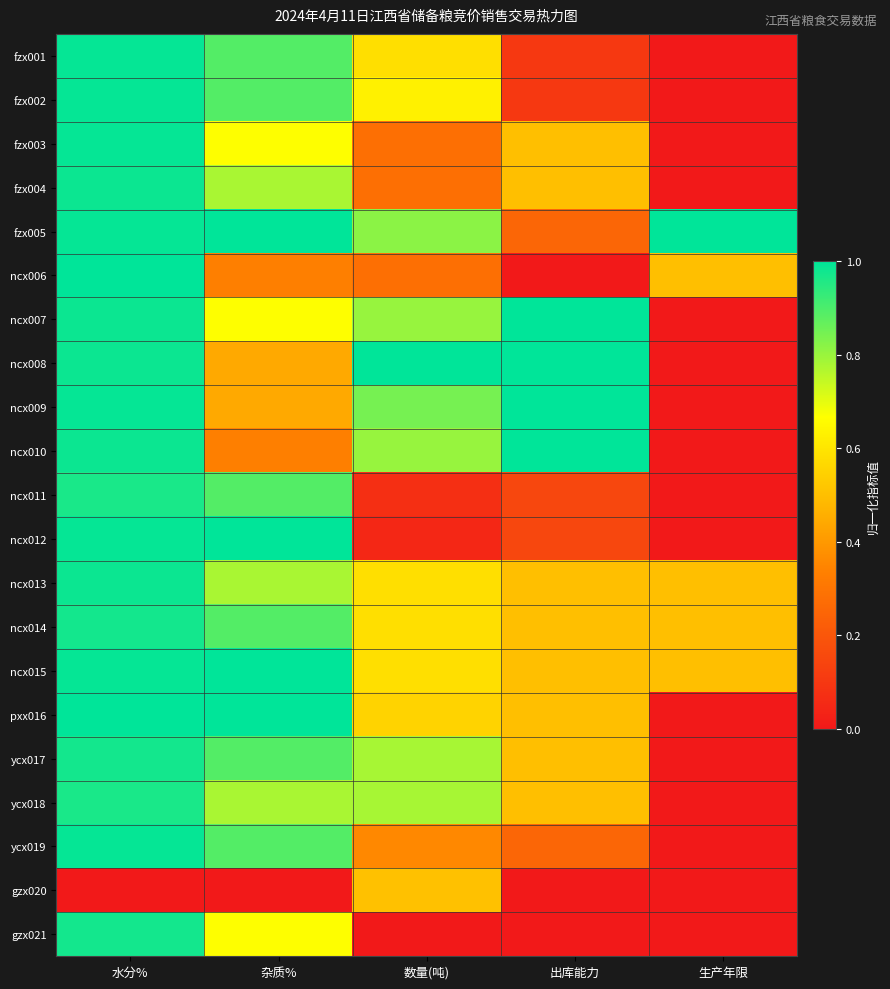

At which category is the sum across all series the highest?

水分%